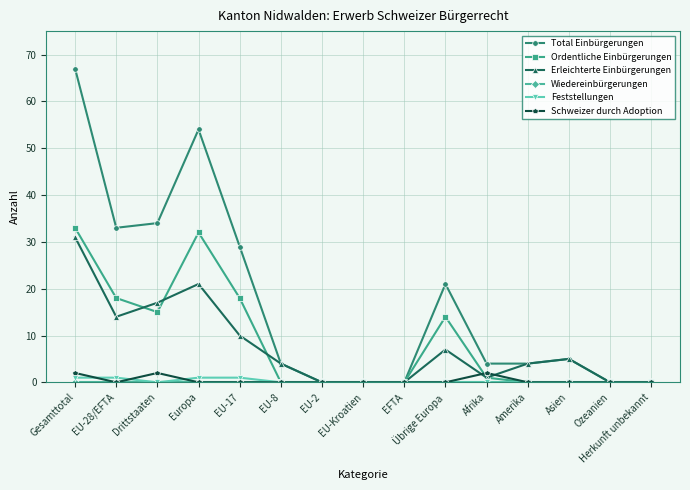

What is the difference between the maximum and second lowest values in the Total Einbürgerungen series?

67